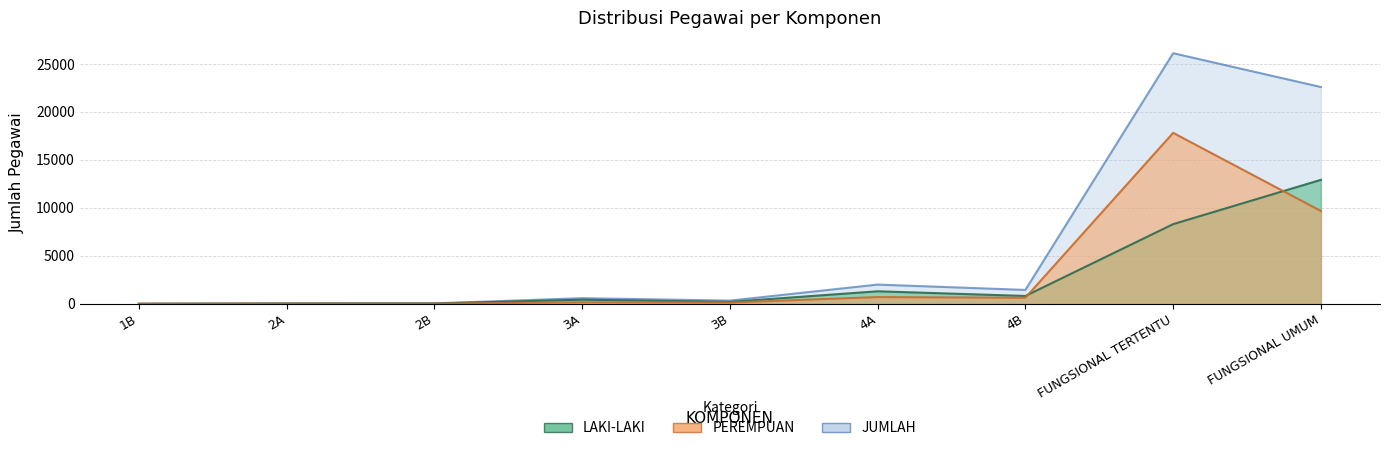

At which category is the sum across all series the highest?

FUNGSIONAL TERTENTU